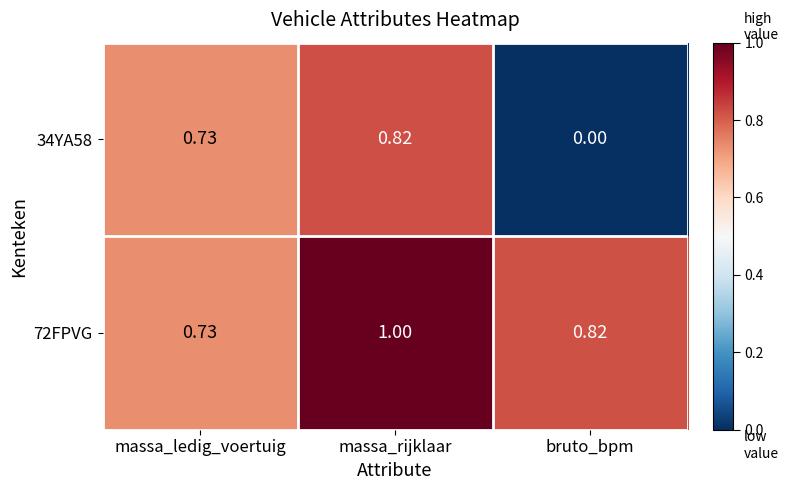

At which category is the sum across all series the highest?

massa_rijklaar